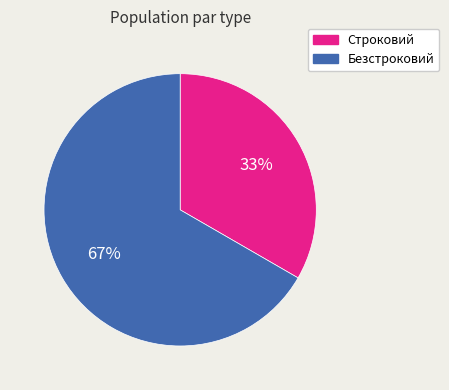

Does Безстроковий represent more than half of the total?

Yes